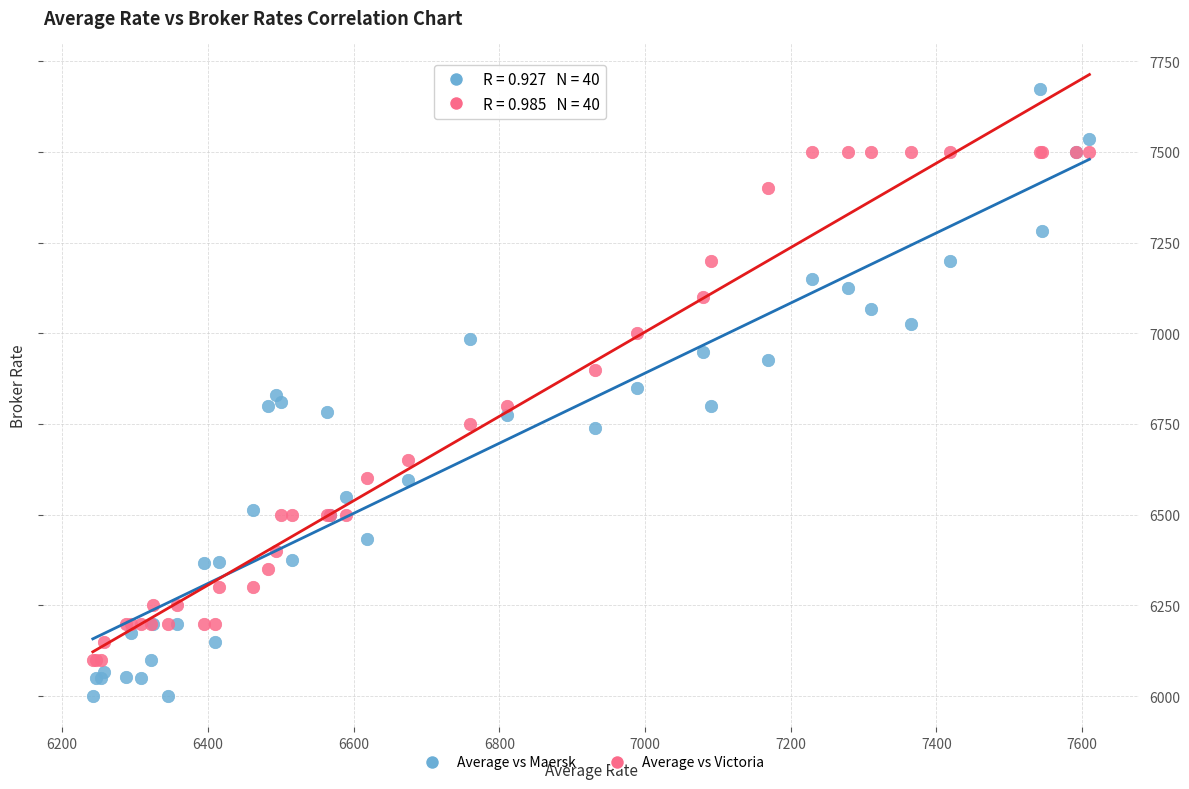

Which series has the widest spread of Y values?

Average vs Maersk